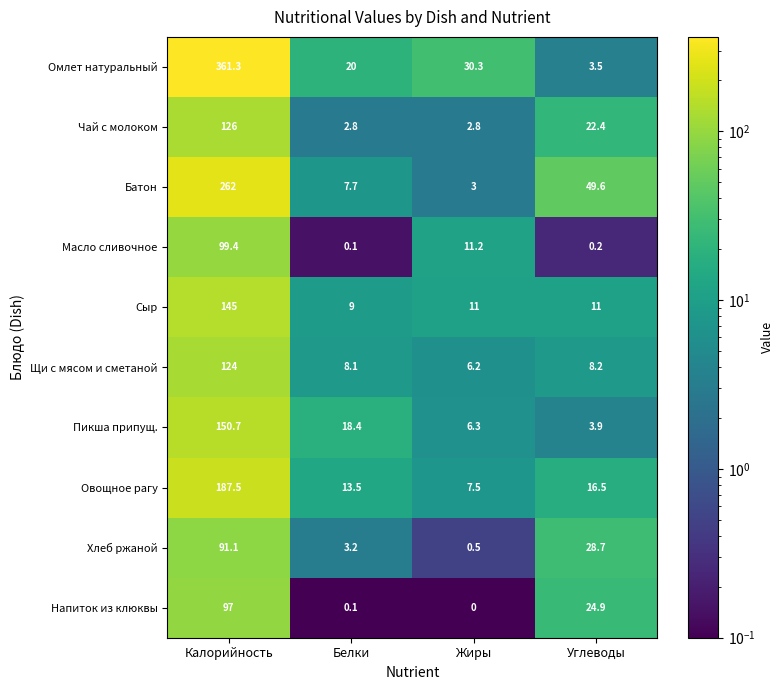

At which category is the sum across all series the highest?

Калорийность